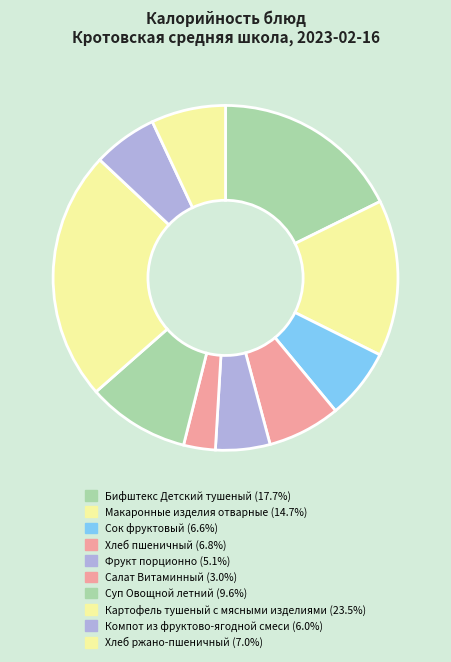

How many slices are in this pie chart?

10